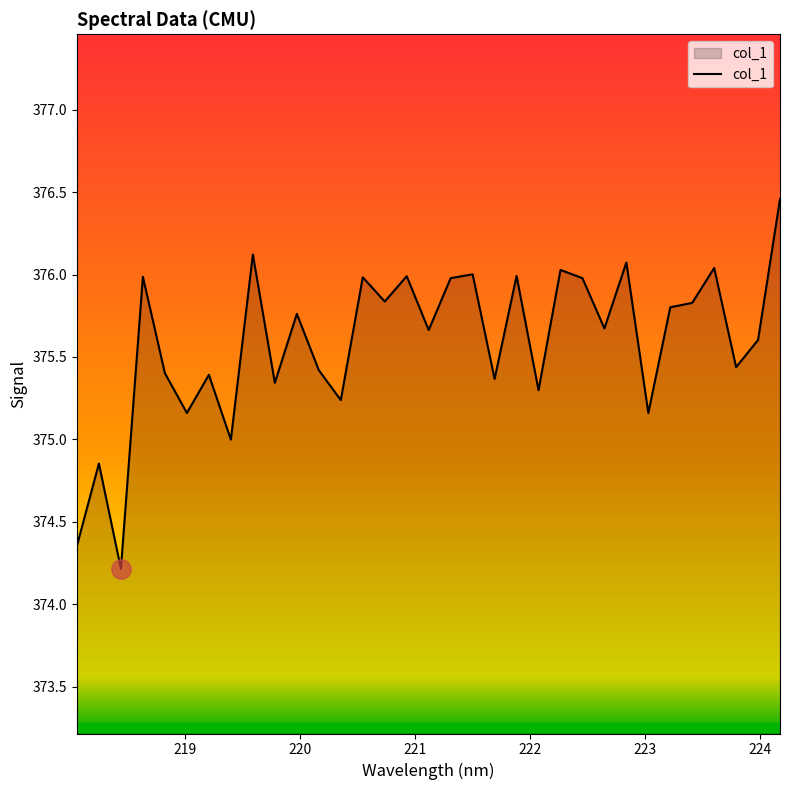

What is the smallest value displayed?

374.2